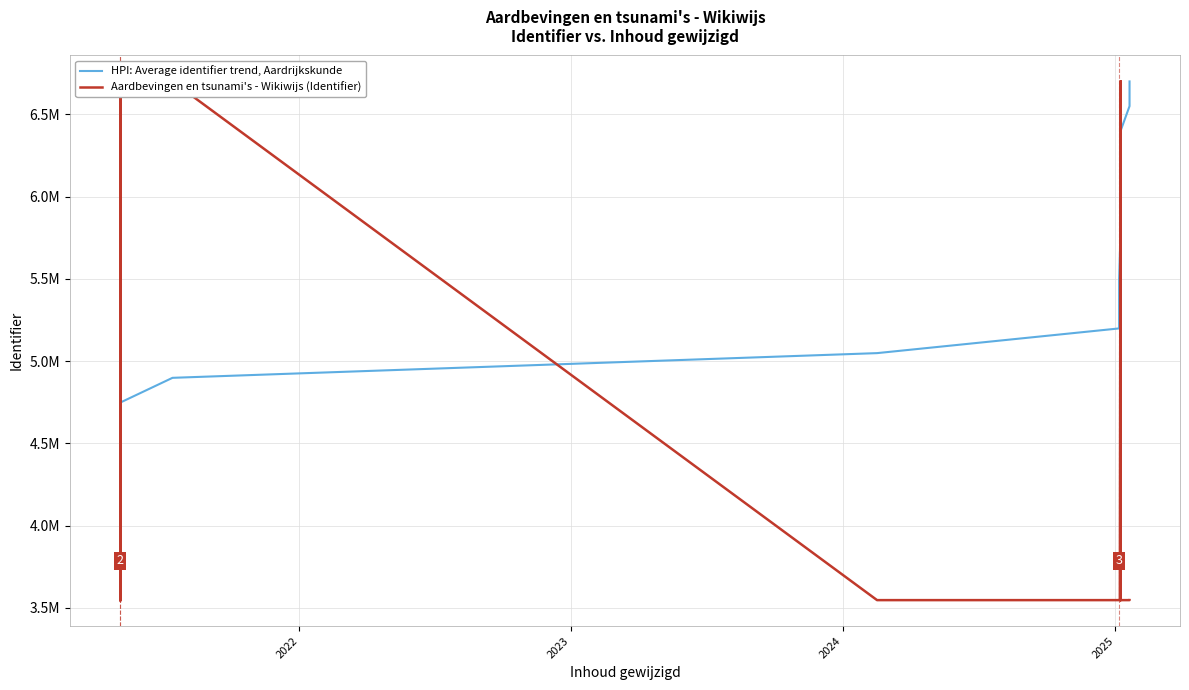

Is it true that Aardbevingen en tsunami's - Wikiwijs (Identifier) equals 5048373 at 10?

False